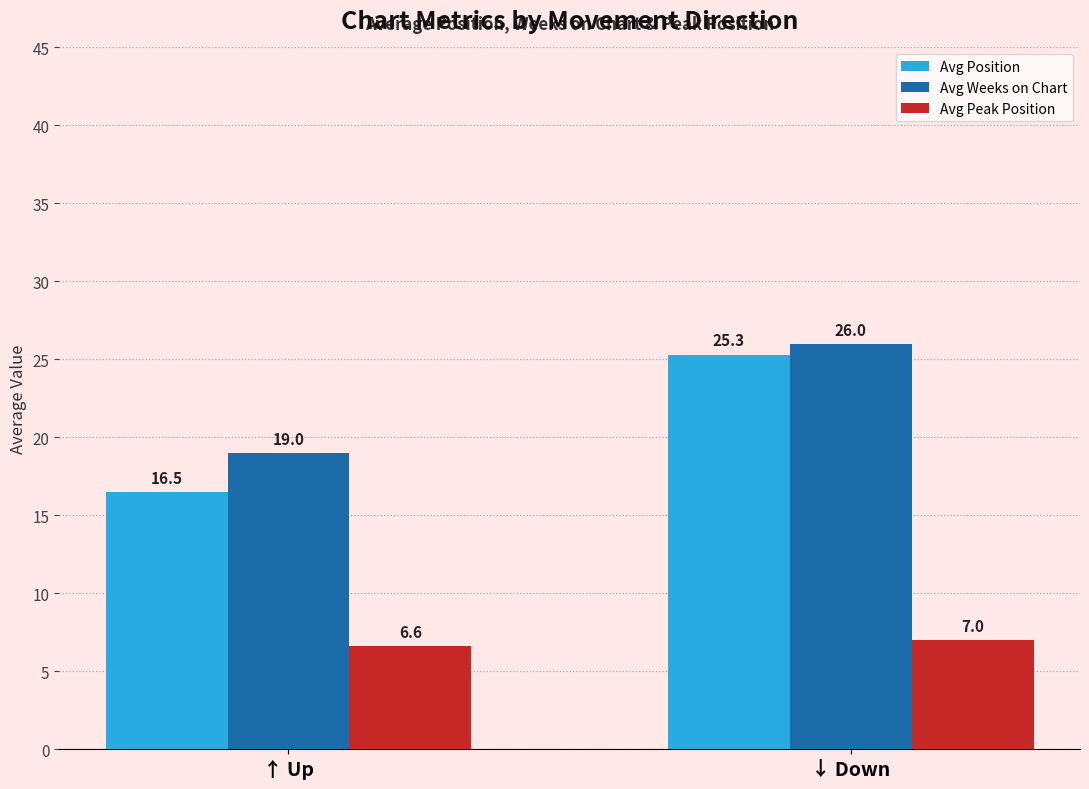

Which series has the largest range (max minus min)?

Avg Position